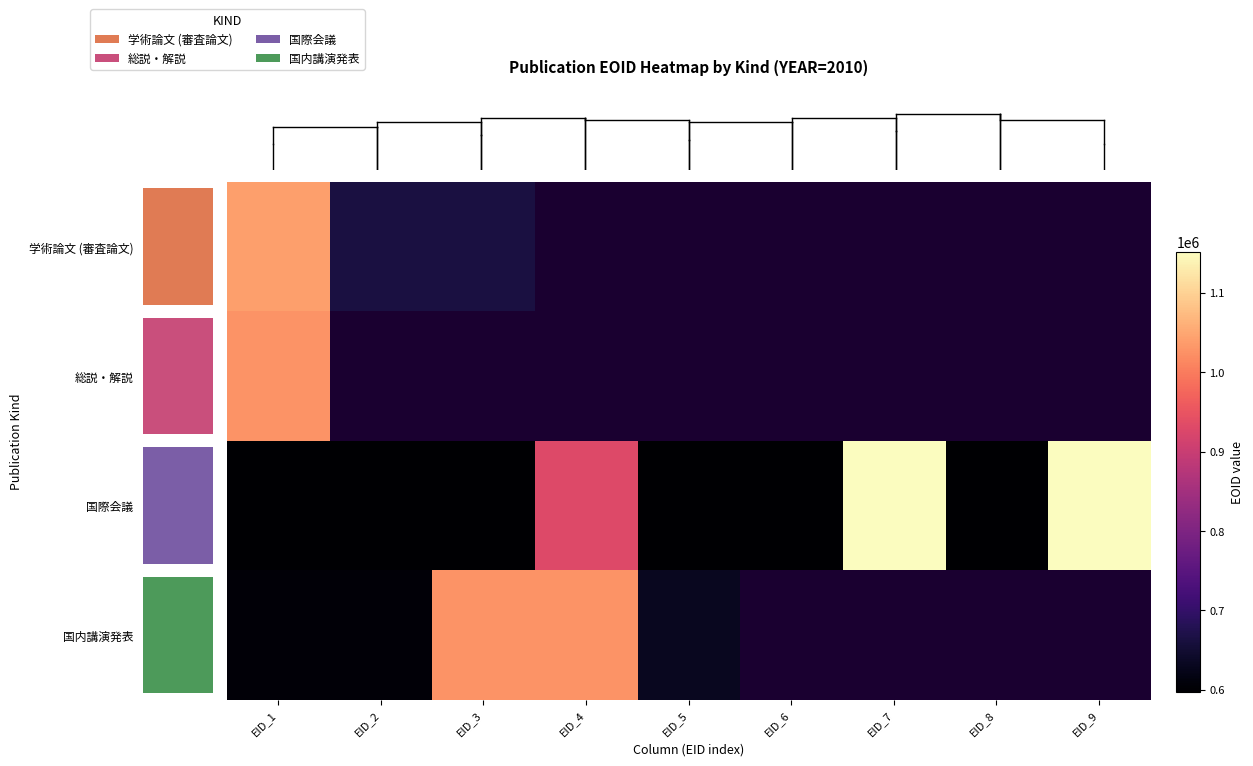

Rank the series by their average value, from lowest to highest.

学術論文 (審査論文), 総説・解説, 国際会議, 国内講演発表